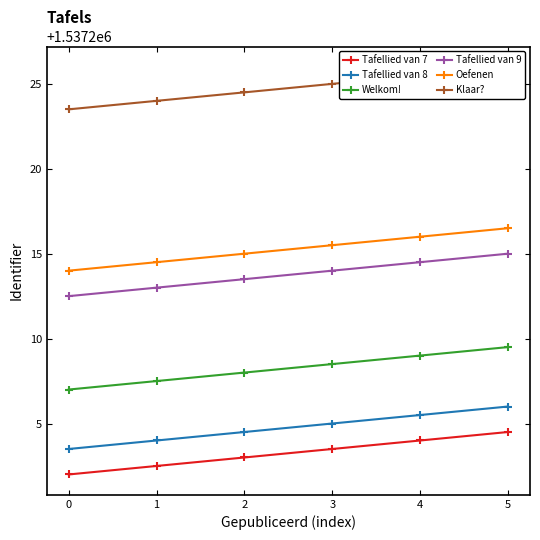

How many Klaar? values are between 1537224 and 1537225?

3